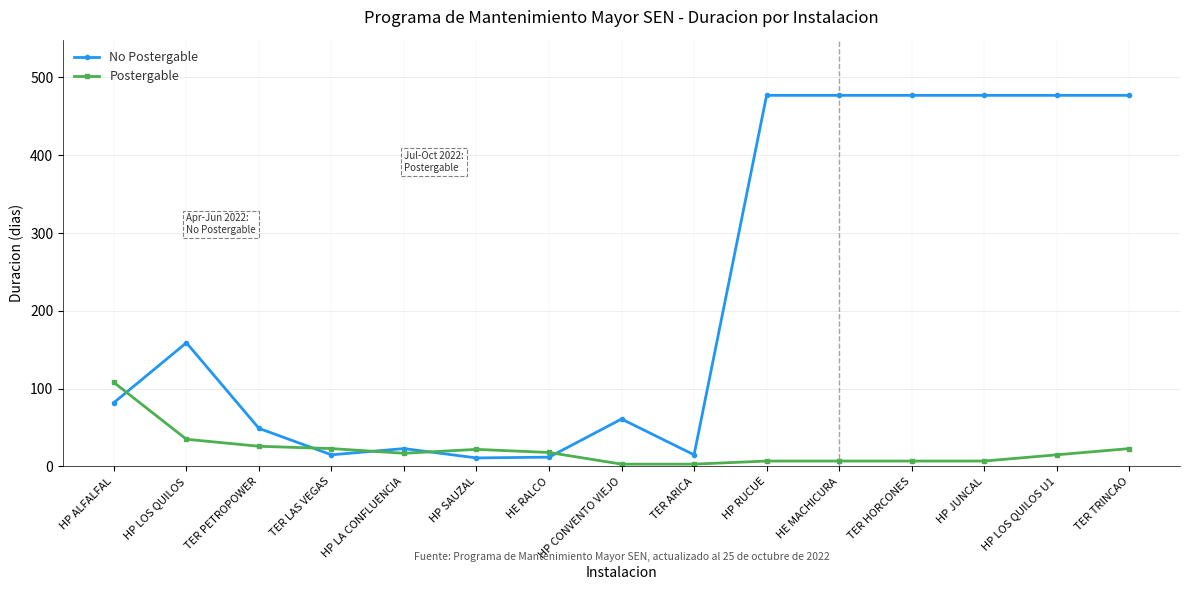

What is the greatest value displayed?

477